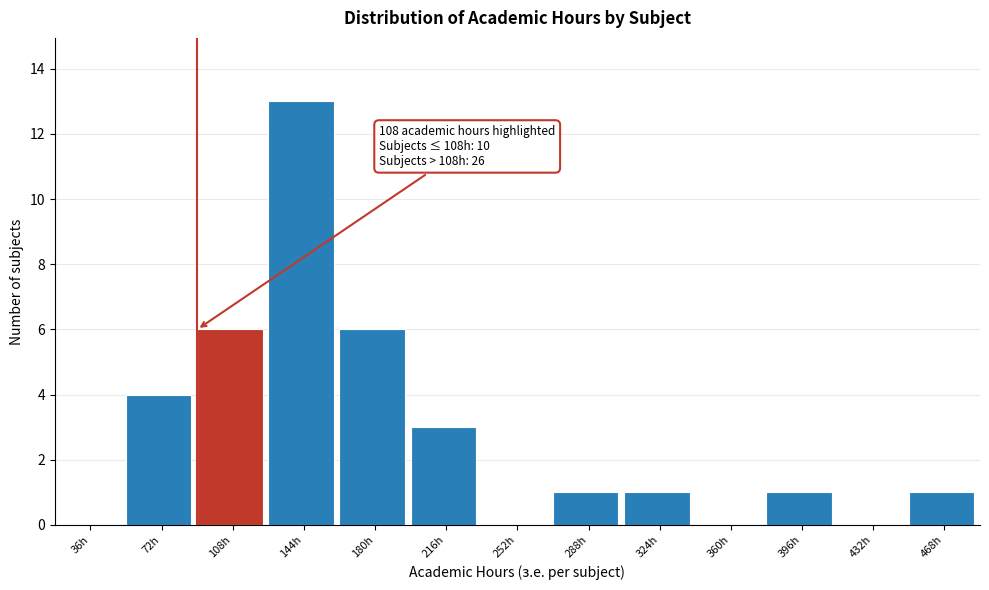

Reading left to right, what are all the values shown in this chart?

36h=0	72h=4	108h=6	144h=13	180h=6	216h=3	252h=0	288h=1	324h=1	360h=0	396h=1	432h=0	468h=1